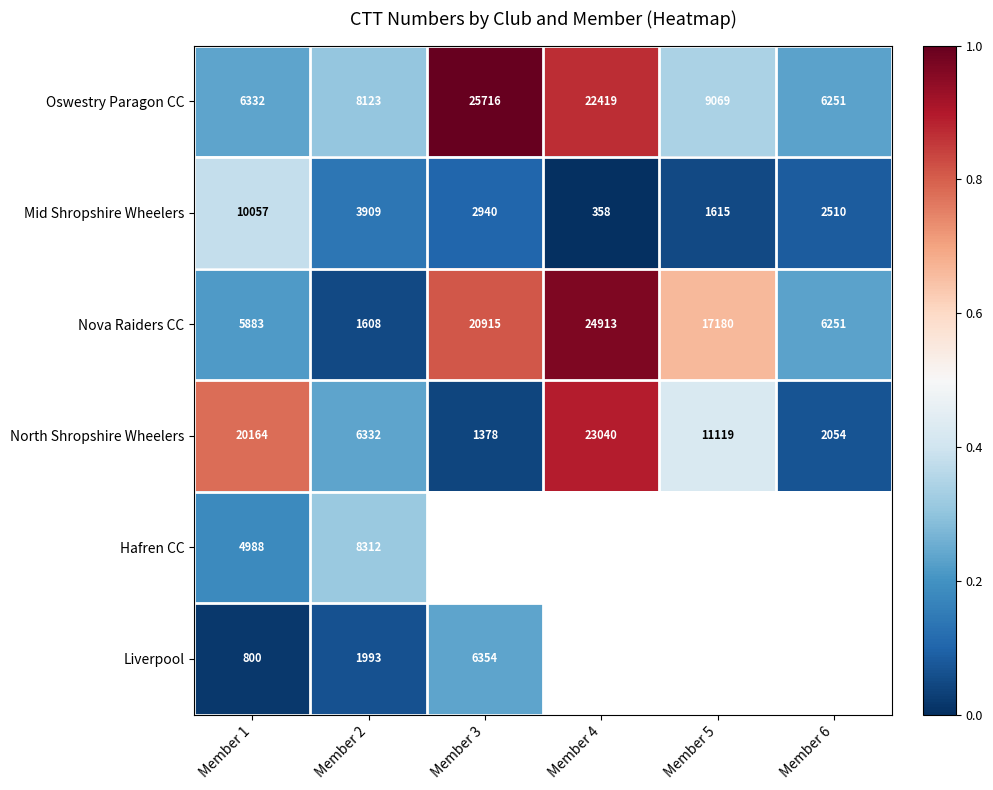

At how many categories does at least one series exceed 0?

6